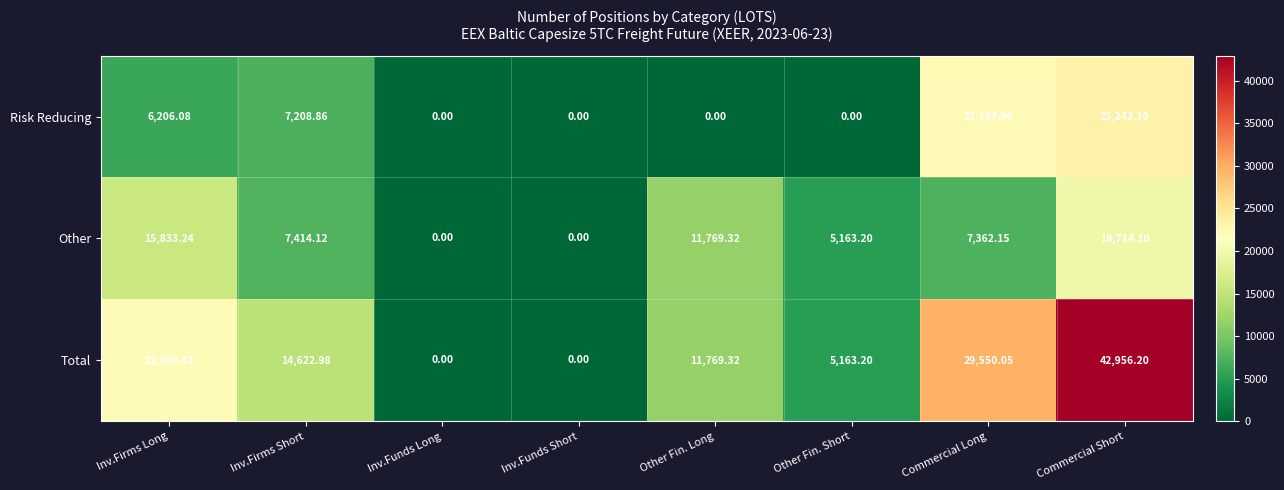

List the series in order of their peak value, lowest first.

Other, Risk Reducing, Total